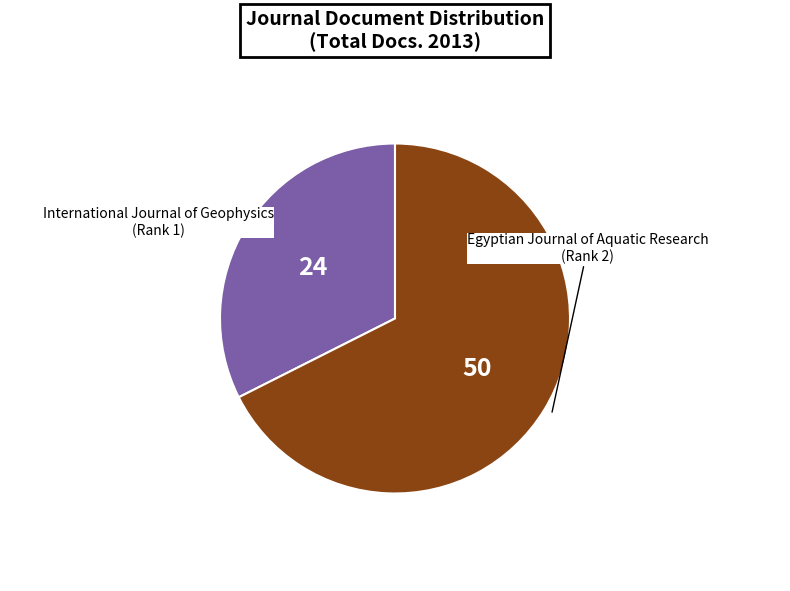

How many slices are in this pie chart?

2